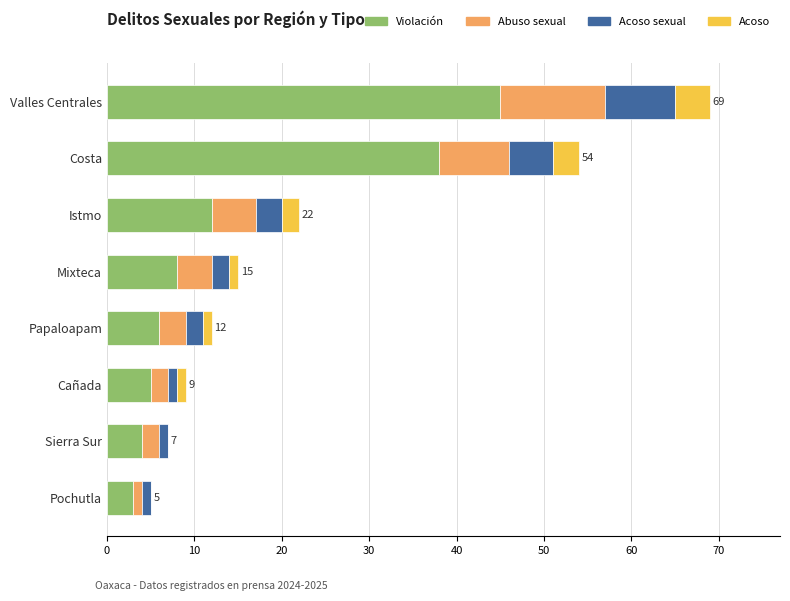

The value of Violación at Costa is 59. True or false?

False